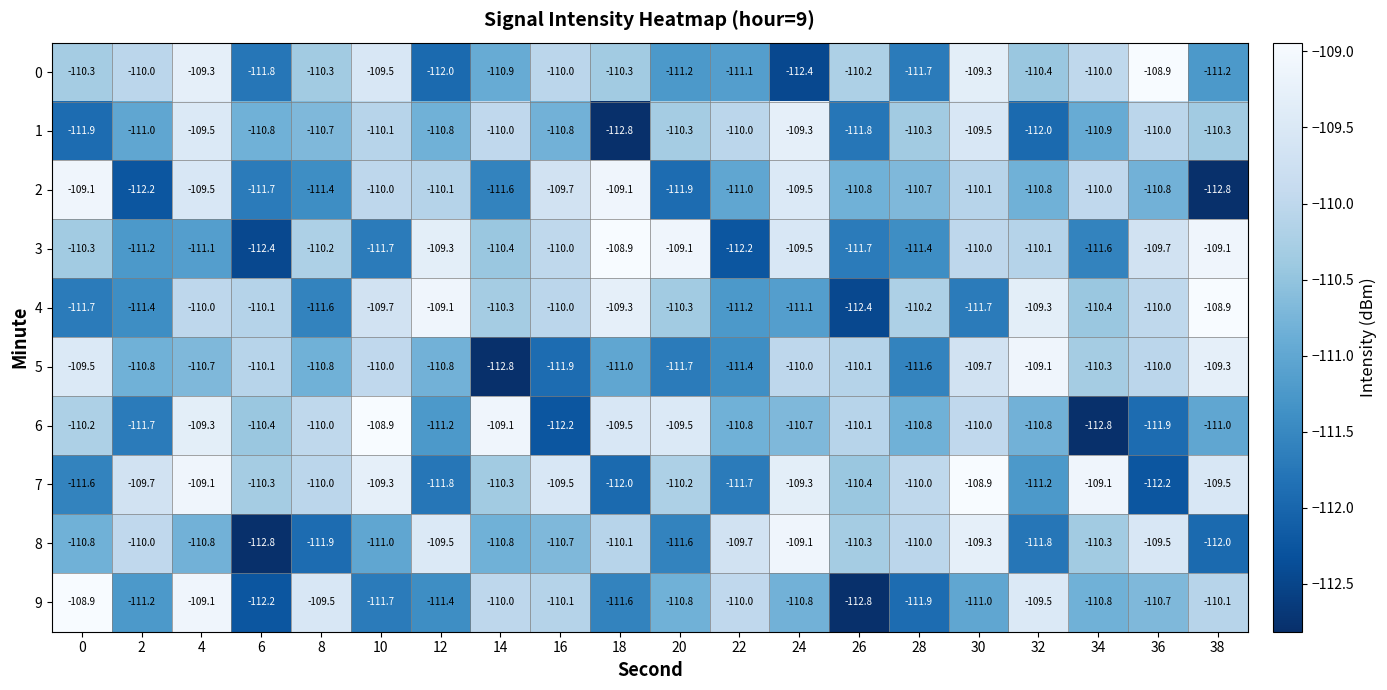

What is the sum of all 0 values?

-2210.8